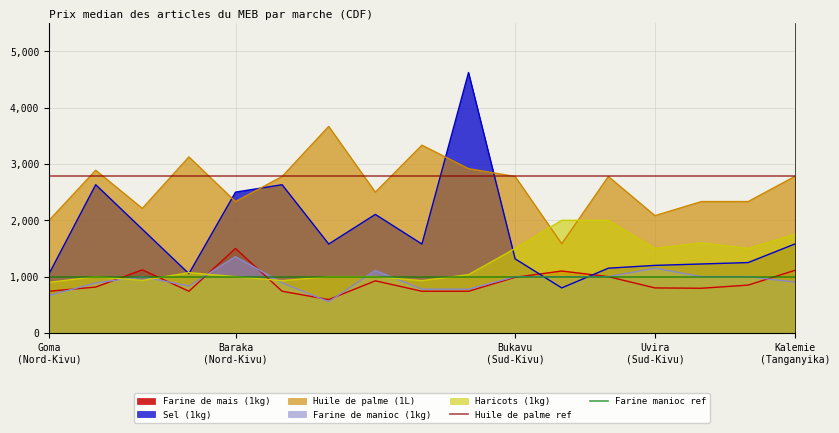

What is the maximum value for Farine de mais (1kg)?

1500.0